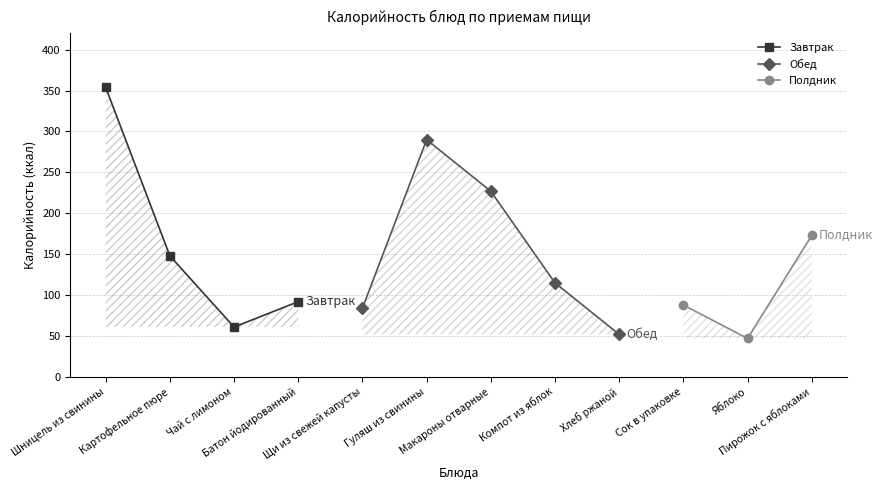

At which label is the value closest to 200?

Макароны отварные